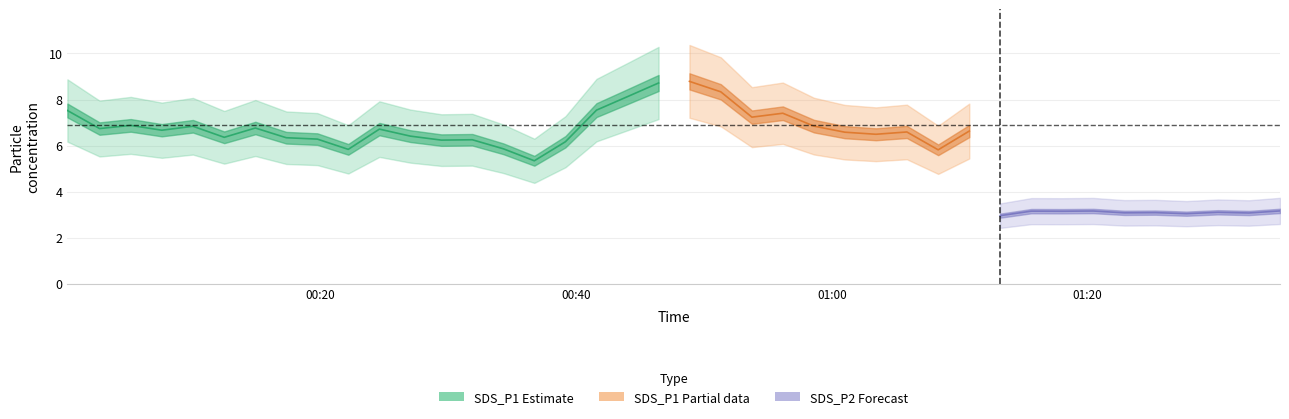

Count the number of data series in this chart.

3